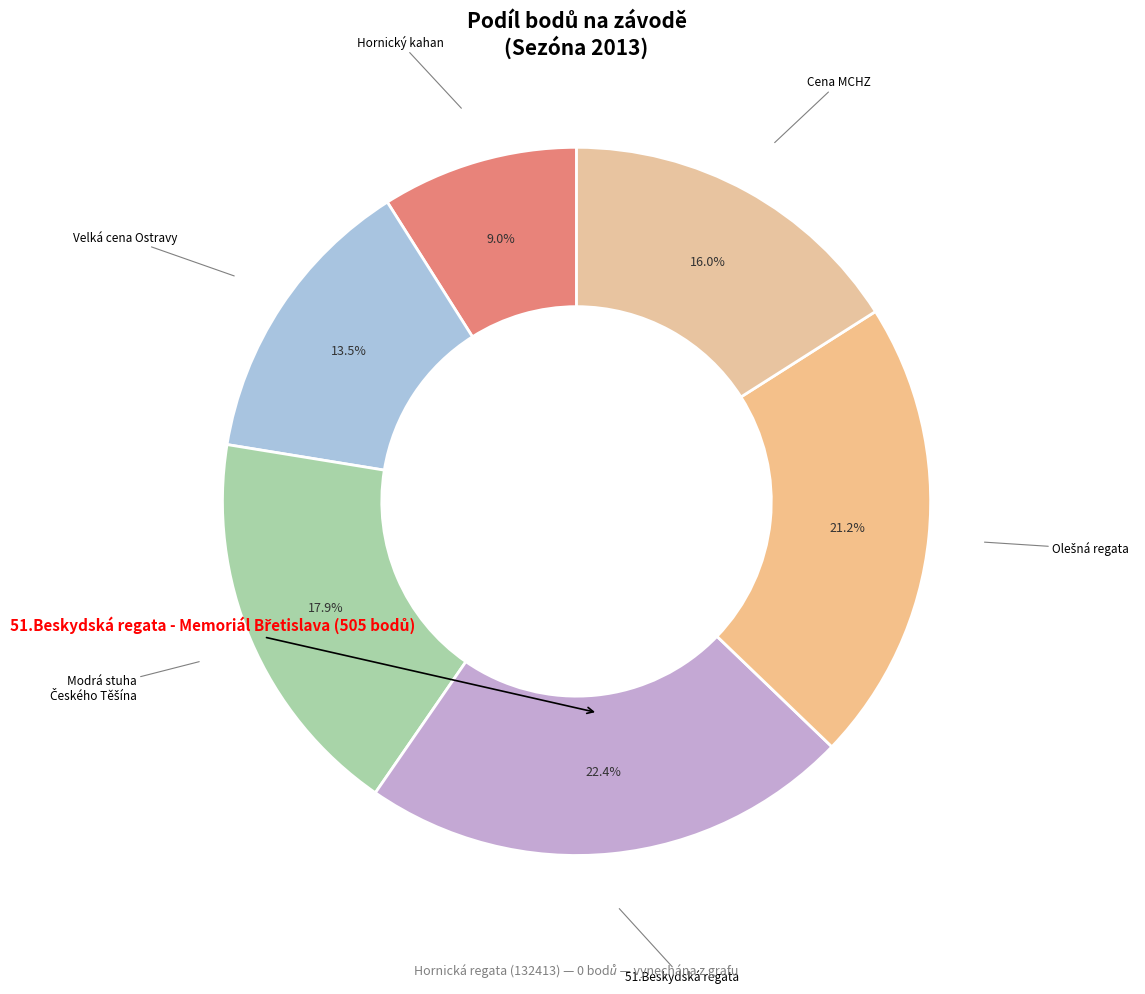

Approximately how many times larger is the value at 51.Beskydská regata compared to Velká cena Ostravy?

1.7